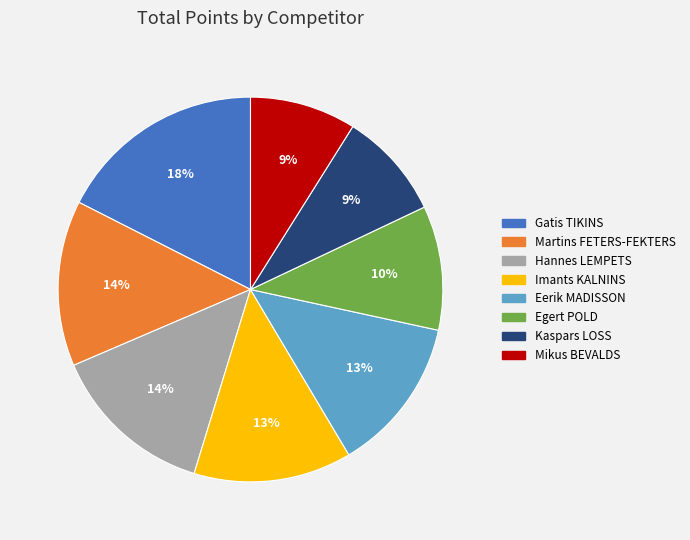

Is it true that Mikus BEVALDS is 19% of the pie?

False